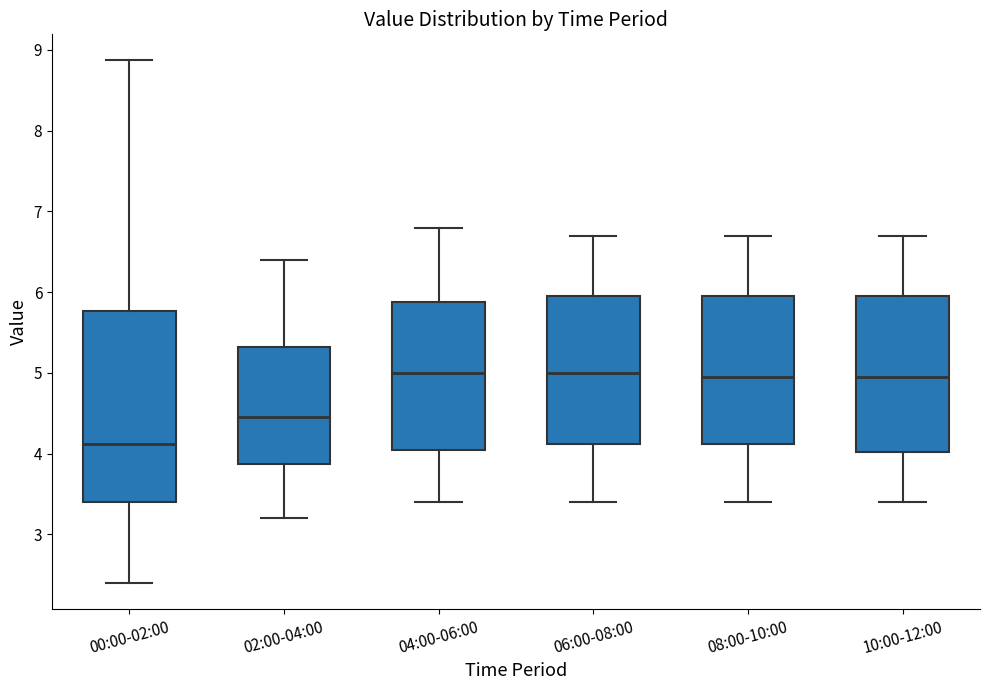

Reading left to right, transcribe this box plot: for each box, give where its median line is, the range the box spans, and where its two whiskers end, as read against the y-axis. The values are not printed on the chart, so give them approximately, as read against the axis.

00:00-02:00: median 4.1, box 3.4 to 5.8, whiskers 2.4 to 8.9
02:00-04:00: median 4.5, box 3.9 to 5.3, whiskers 3.2 to 6.4
04:00-06:00: median 5.0, box 4.1 to 5.9, whiskers 3.4 to 6.8
06:00-08:00: median 5.0, box 4.1 to 6.0, whiskers 3.4 to 6.7
08:00-10:00: median 5.0, box 4.1 to 6.0, whiskers 3.4 to 6.7
10:00-12:00: median 5.0, box 4.0 to 6.0, whiskers 3.4 to 6.7